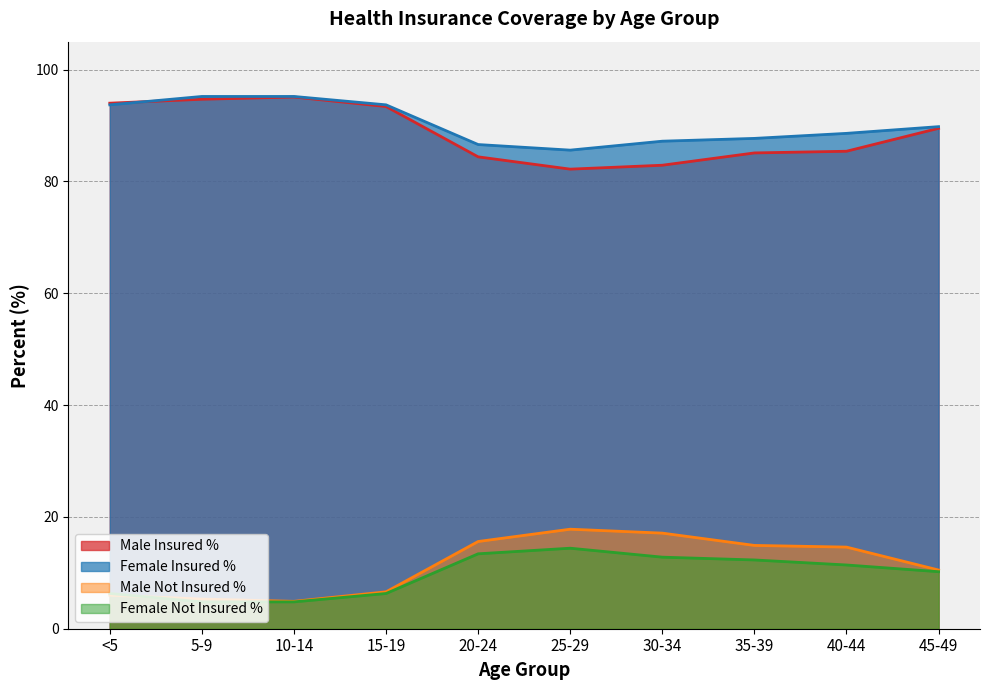

Where does the Female Not Insured % series first go above 11?

20-24